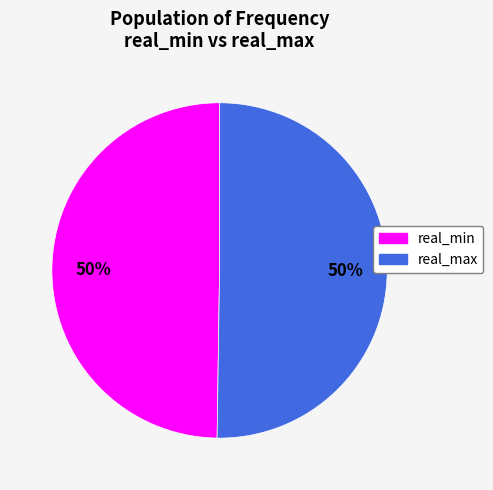

Do real_max and real_min together represent more than half of the pie?

Yes